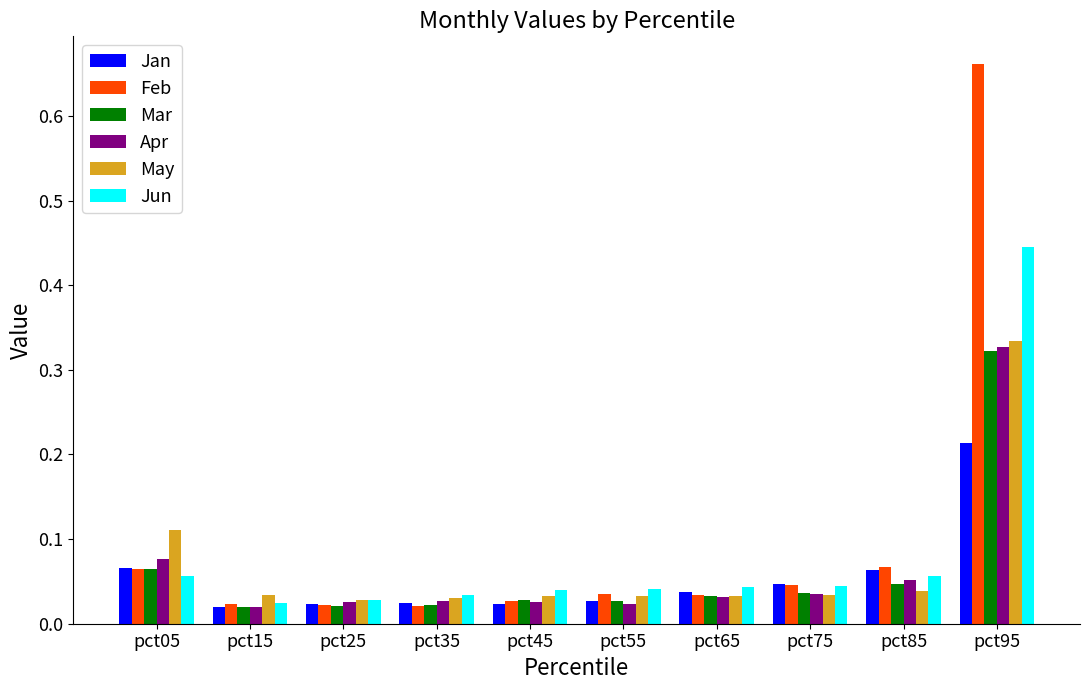

At which label does Jan reach its peak?

pct95